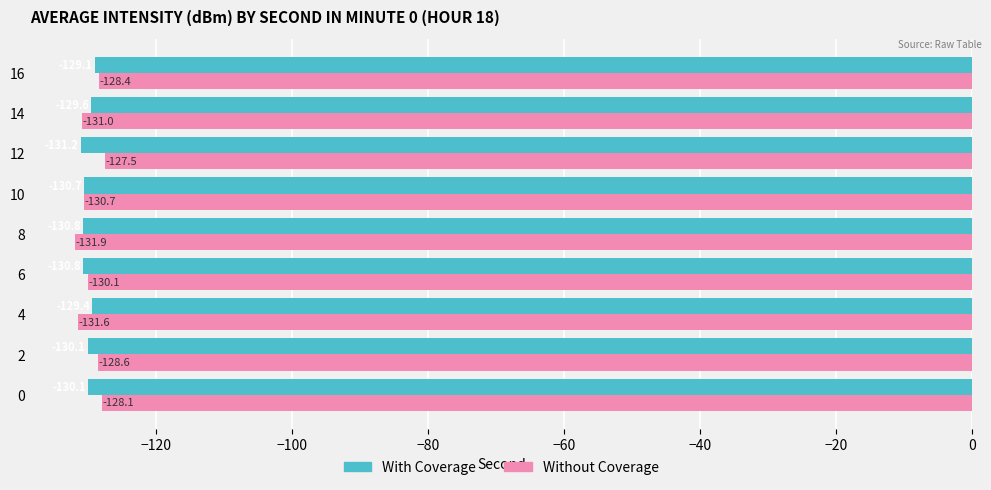

Read the Without Coverage value at 16.

-128.4